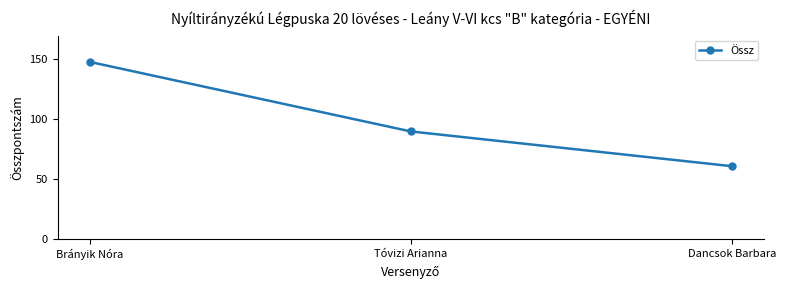

Rank the categories by value from lowest to highest.

Dancsok Barbara, Tóvizi Arianna, Brányik Nóra